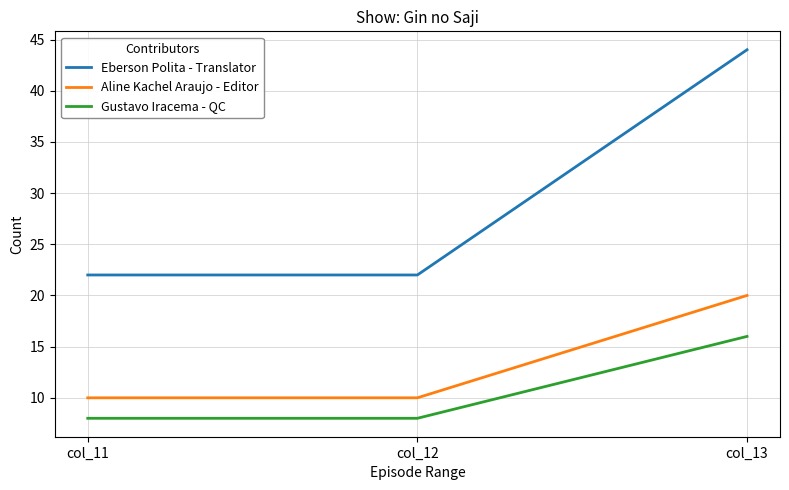

True or false: Eberson Polita - Translator has a value of 22 at col_12.

True